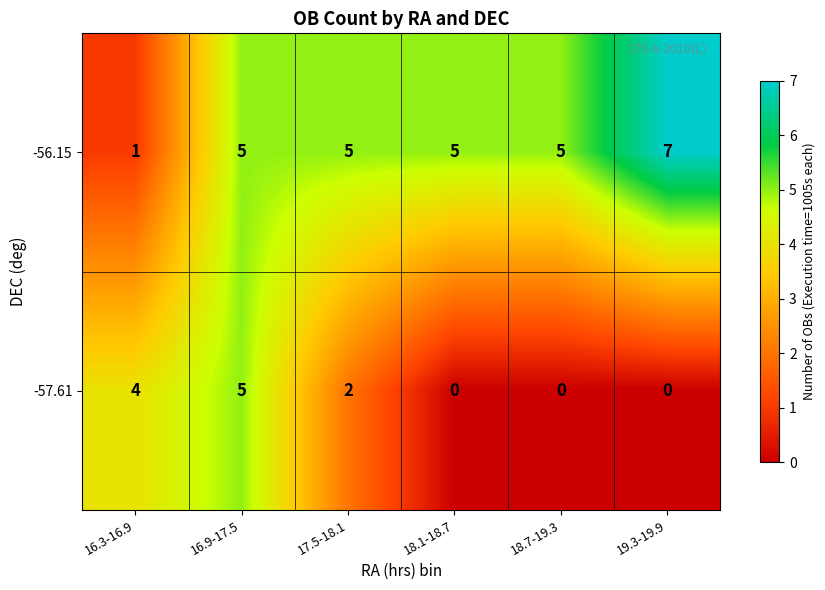

Reading right to left, transcribe all the data shown in this chart.

-56.15: 19.3-19.9=7	18.7-19.3=5	18.1-18.7=5	17.5-18.1=5	16.9-17.5=5	16.3-16.9=1
-57.61: 19.3-19.9=0	18.7-19.3=0	18.1-18.7=0	17.5-18.1=2	16.9-17.5=5	16.3-16.9=4